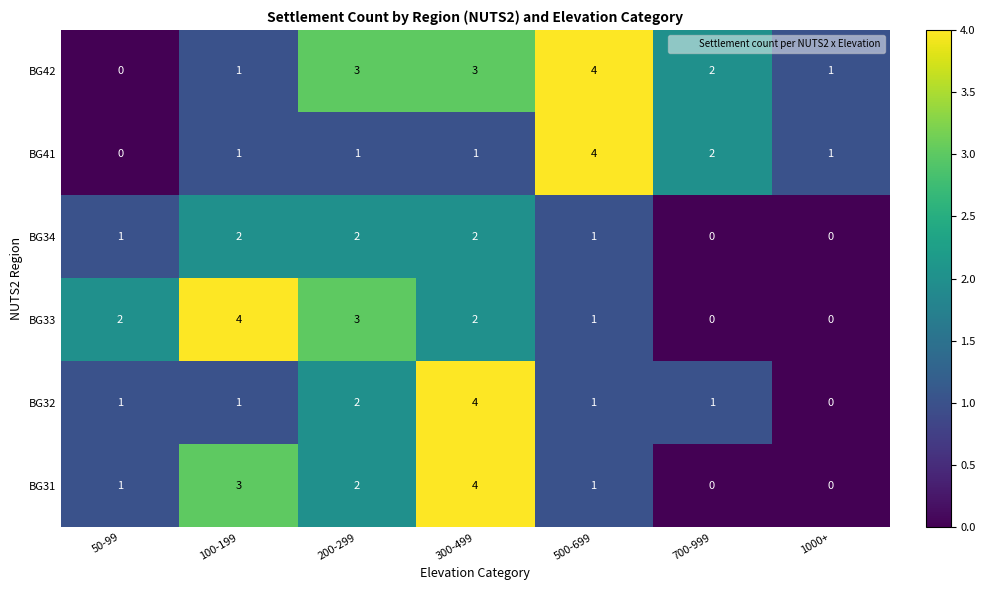

At which category is the sum across all series the highest?

300-499